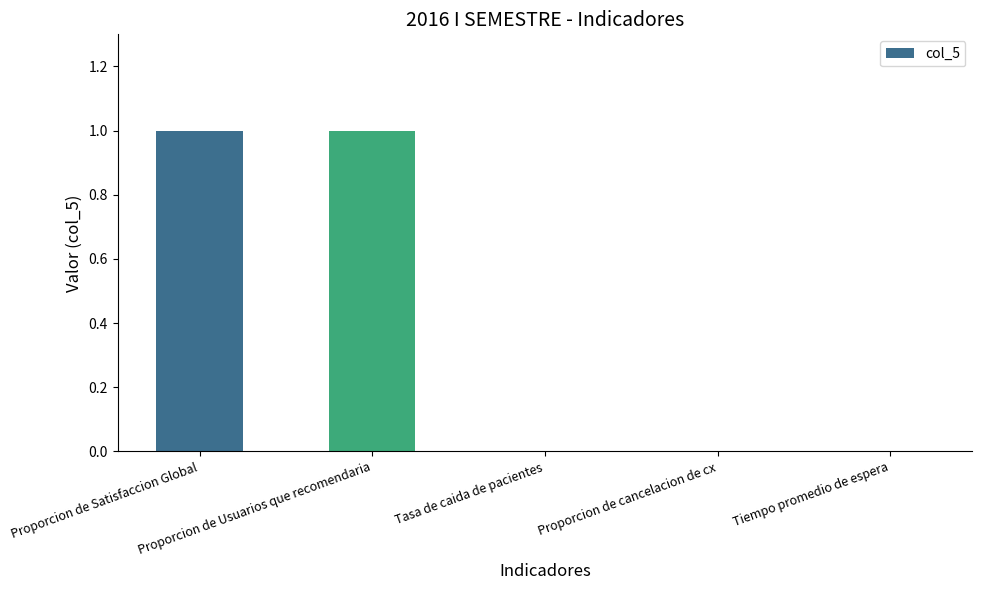

Reading left to right, extract all data points from this chart.

Proporcion de Satisfaccion Global=1	Proporcion de Usuarios que recomendaria=1	Tasa de caida de pacientes=0	Proporcion de cancelacion de cx=0	Tiempo promedio de espera=0